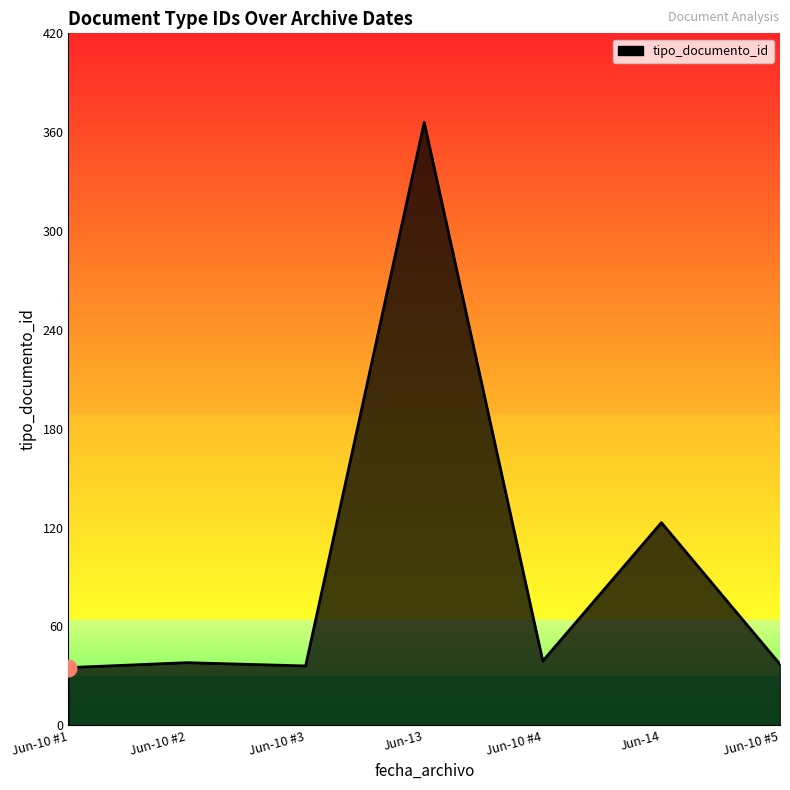

What is the average value?

96